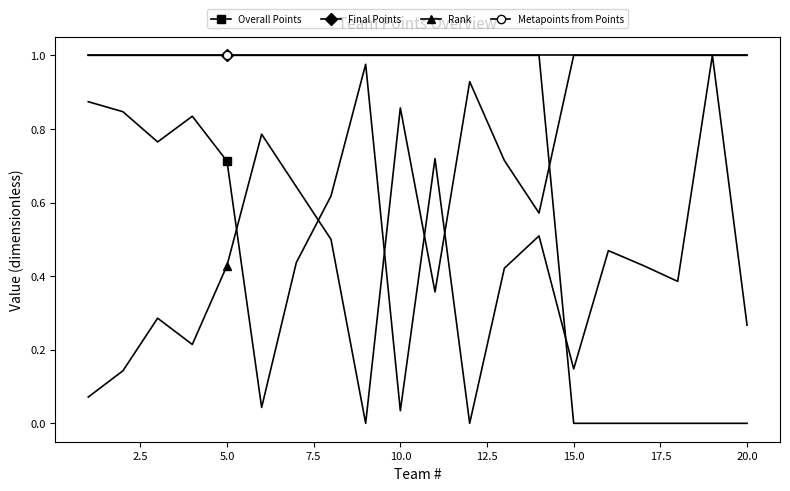

Which series ends up on top after the final intersection of Overall Points and Final Points?

Overall Points